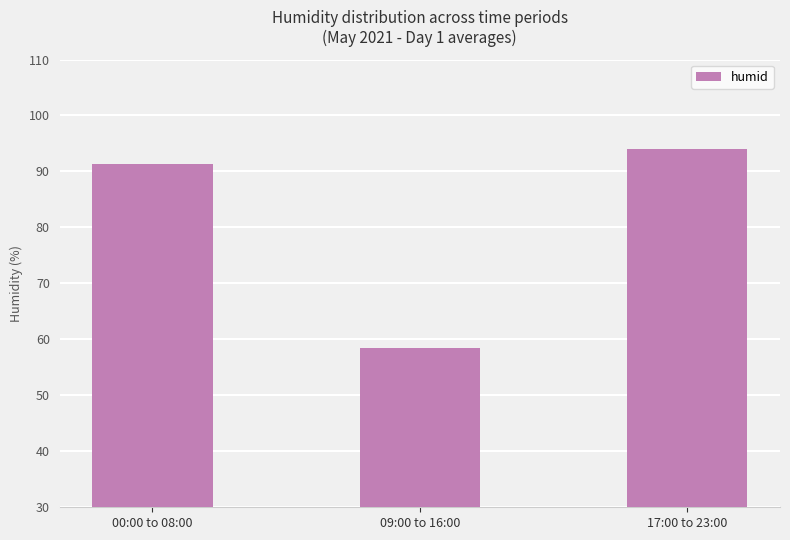

At which label does the data first exceed 91?

00:00 to 08:00